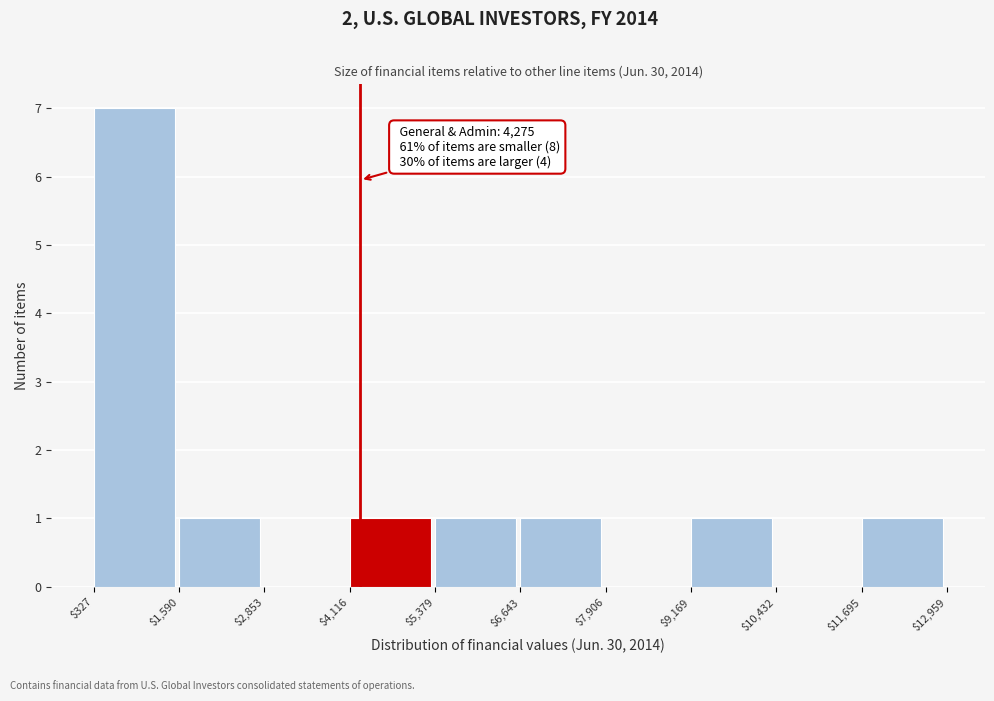

Over which range of the x-axis is the bar tallest?

$327 to $1,590